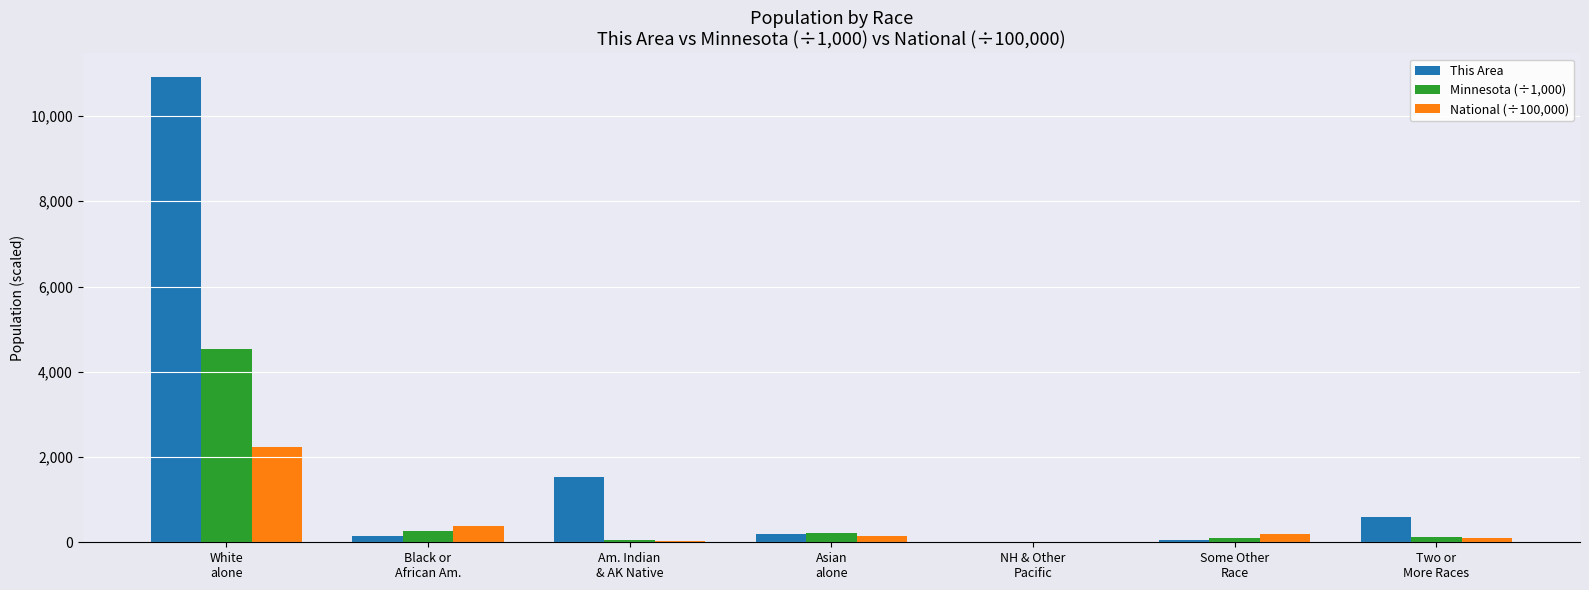

Are the bars horizontal?

No